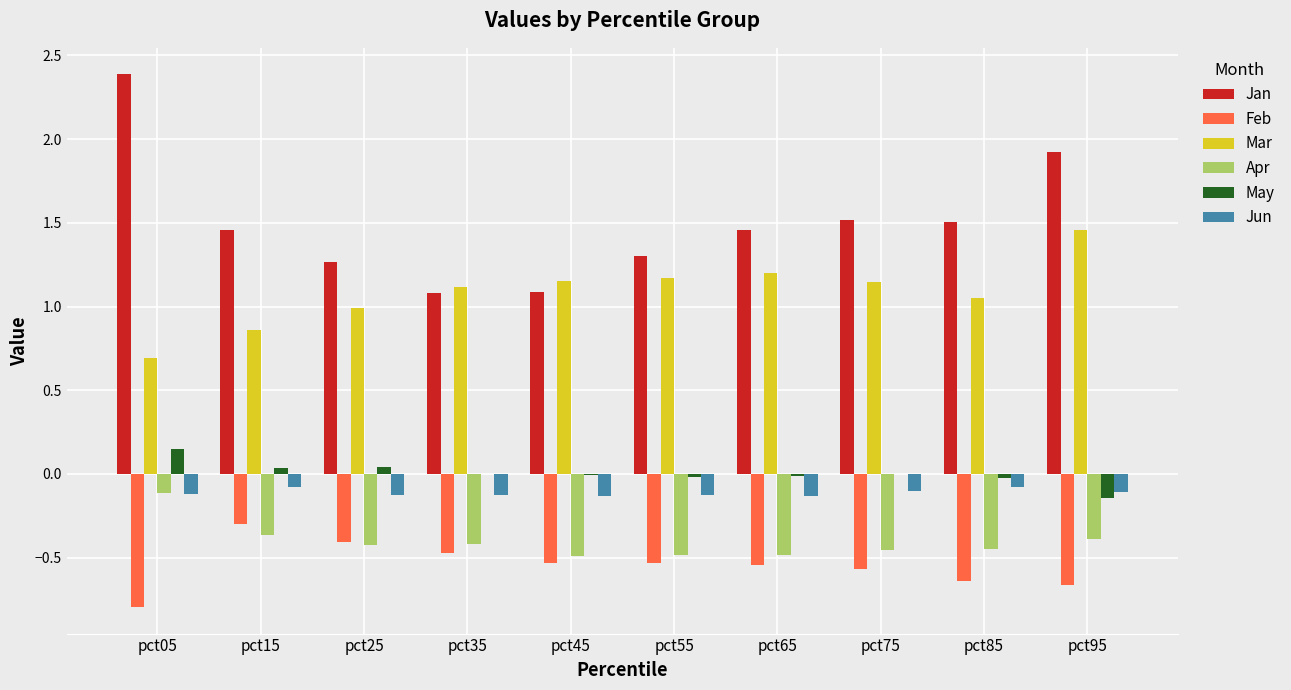

The May series shows -0.0 at pct85. True or false?

True